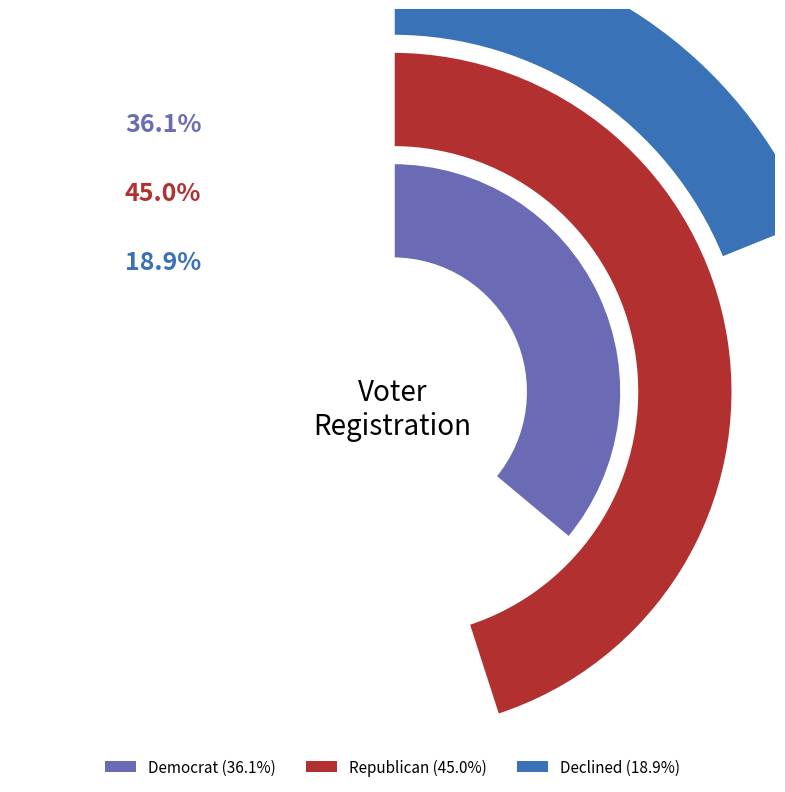

Rank the series at CP29 from lowest to highest value.

dcl, dem, rep